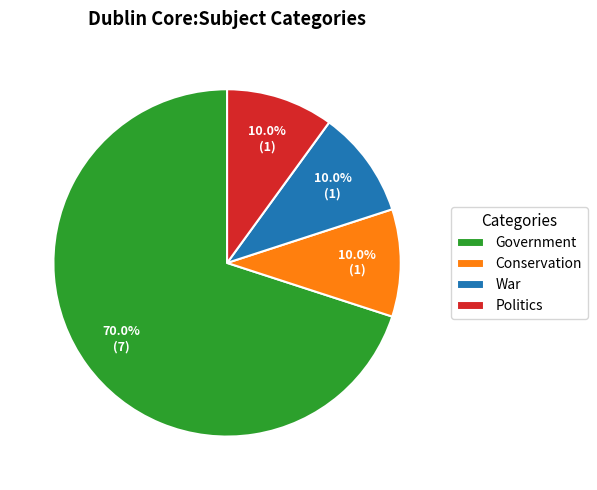

How many slices are in this pie chart?

4